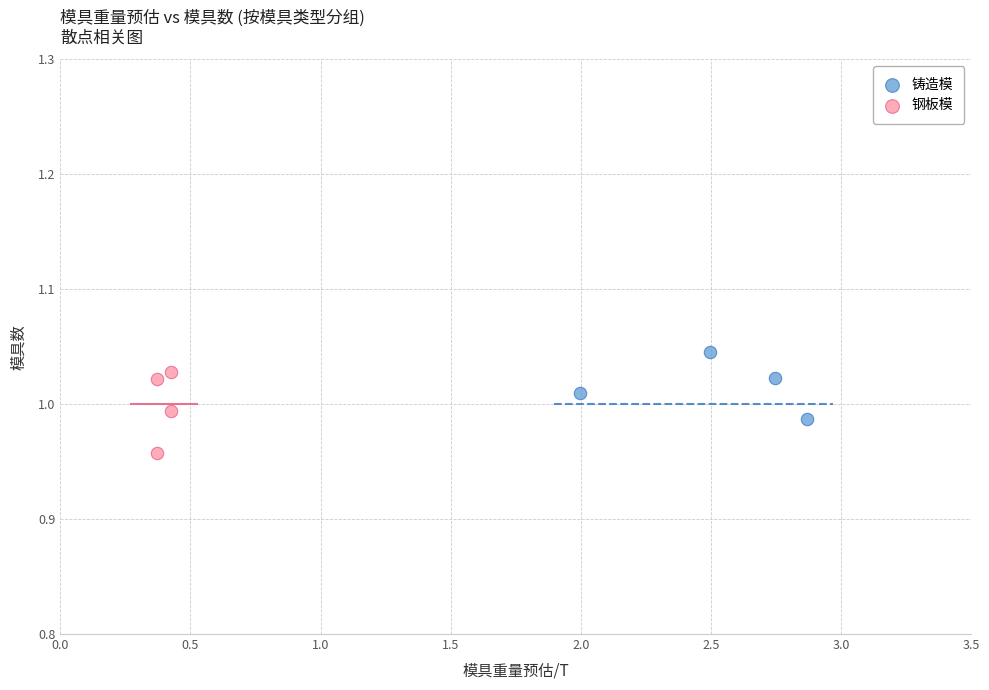

What are all the series names shown in the legend?

铸造模, 钢板模